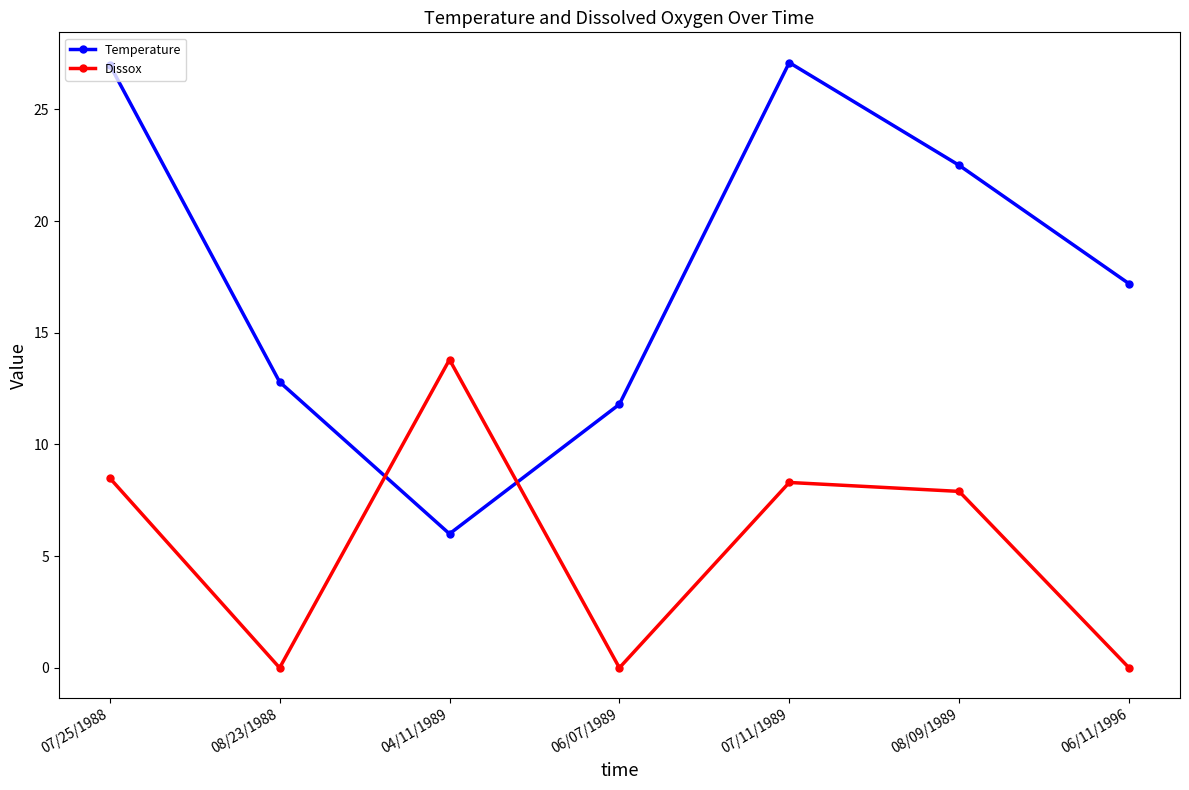

How many lines are shown in the chart?

2